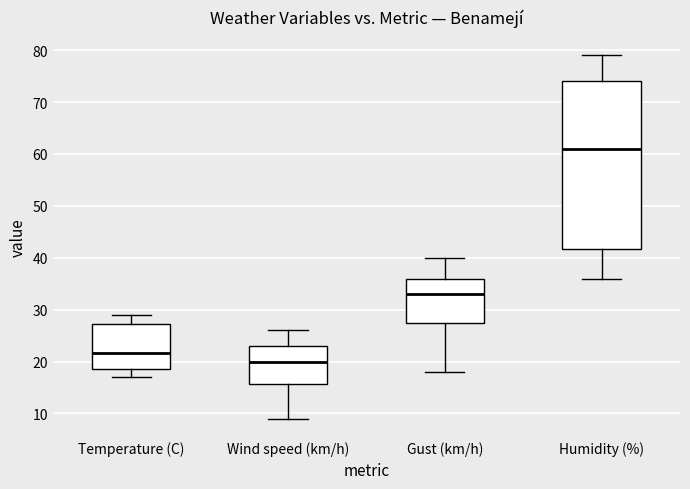

Reading left to right, read every box against the y-axis: the position of its median line, the range the box covers, and the ends of its whiskers. The values are not printed on the chart, so give them approximately, as read against the axis.

Temperature (C): median 22, box 19 to 27, whiskers 17 to 29
Wind speed (km/h): median 20, box 16 to 23, whiskers 9 to 26
Gust (km/h): median 33, box 28 to 36, whiskers 18 to 40
Humidity (%): median 61, box 42 to 74, whiskers 36 to 79